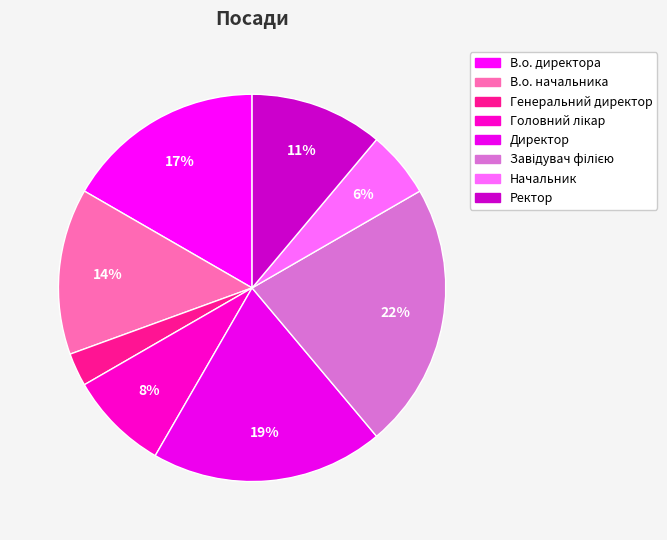

Which slice is the smallest?

Генеральний директор